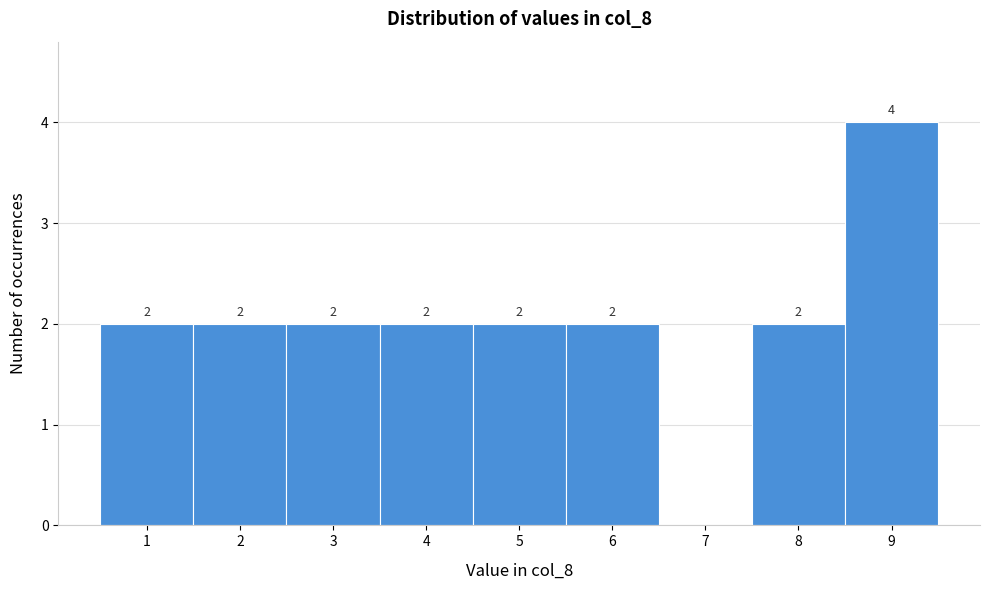

Which range on the x-axis has the tallest bar?

8.5 to 9.5